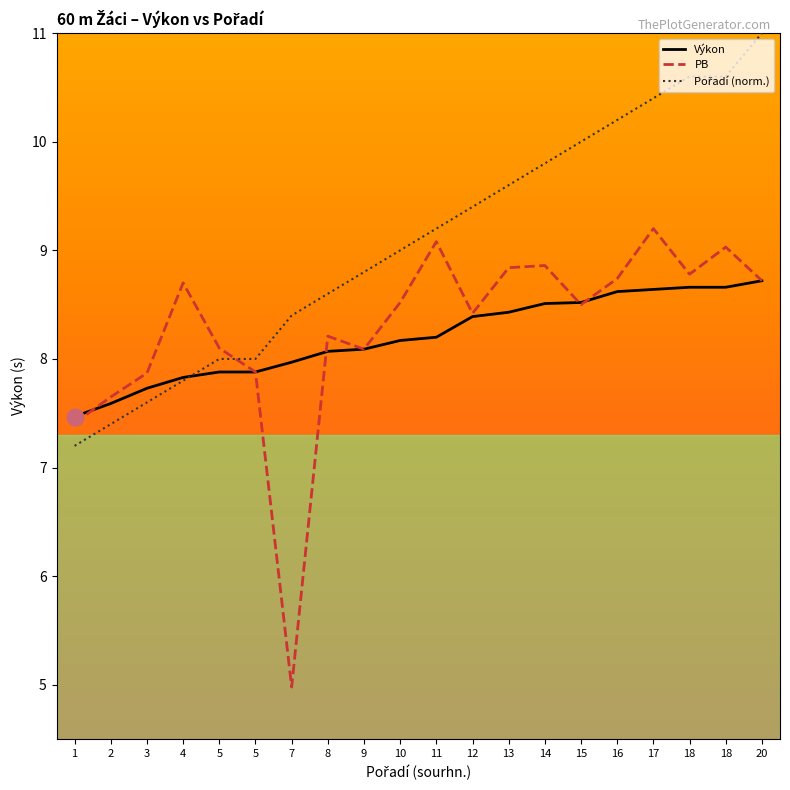

Is the value of Výkon at 5 greater than the value of Pořadí (norm.) at 20?

No